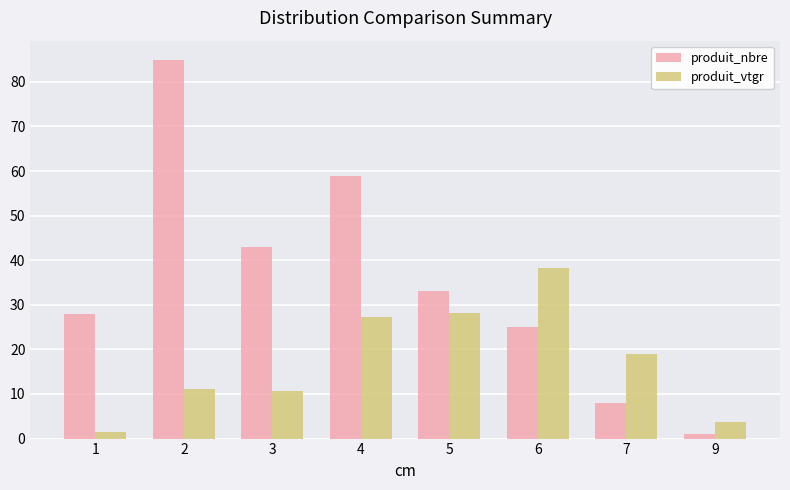

What are all the series names shown in the legend?

produit_nbre, produit_vtgr